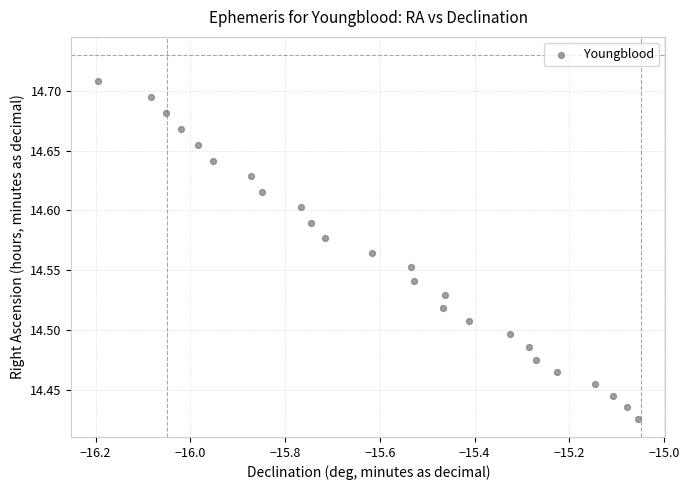

What is the range of X values (max minus min)?

1.1